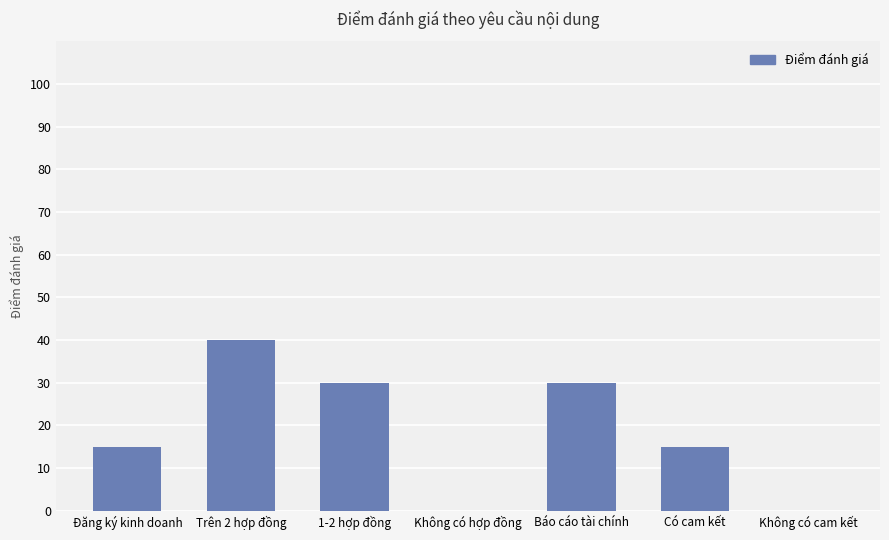

Is it true that the value at Không có cam kết is -19?

False